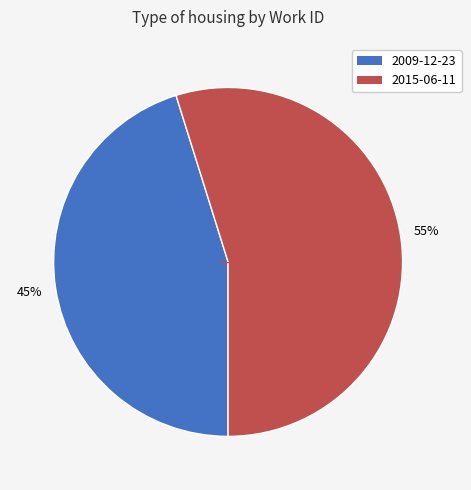

Approximately how many times larger is the value at 2009-12-23 compared to 2015-06-11?

0.8